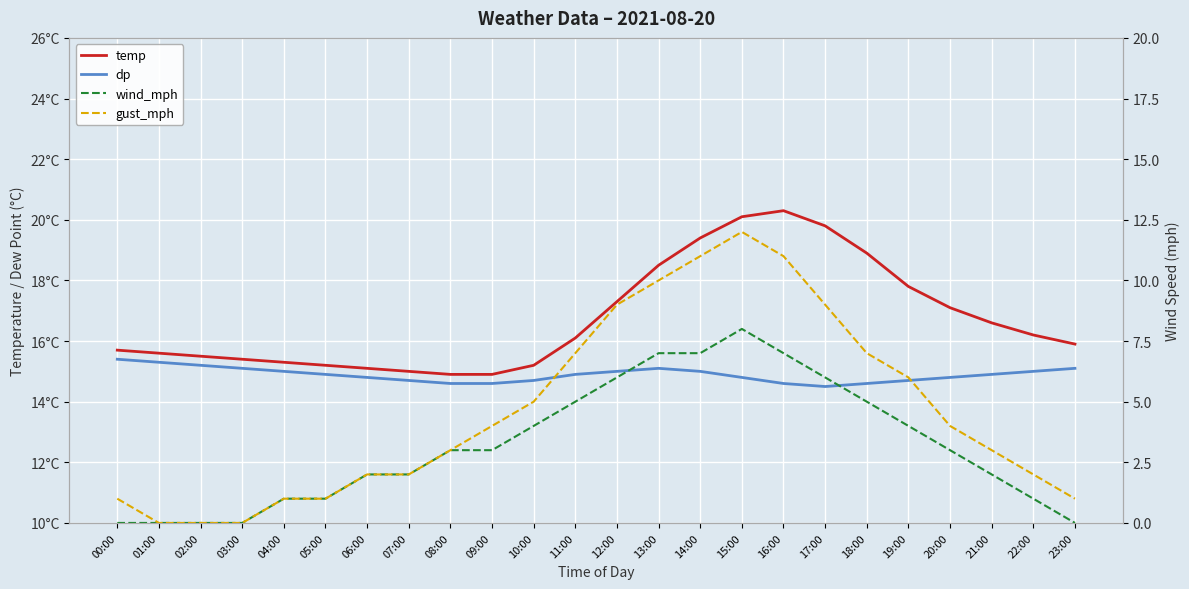

True or false: gust_mph has a value of 11.0 at 14:00.

True